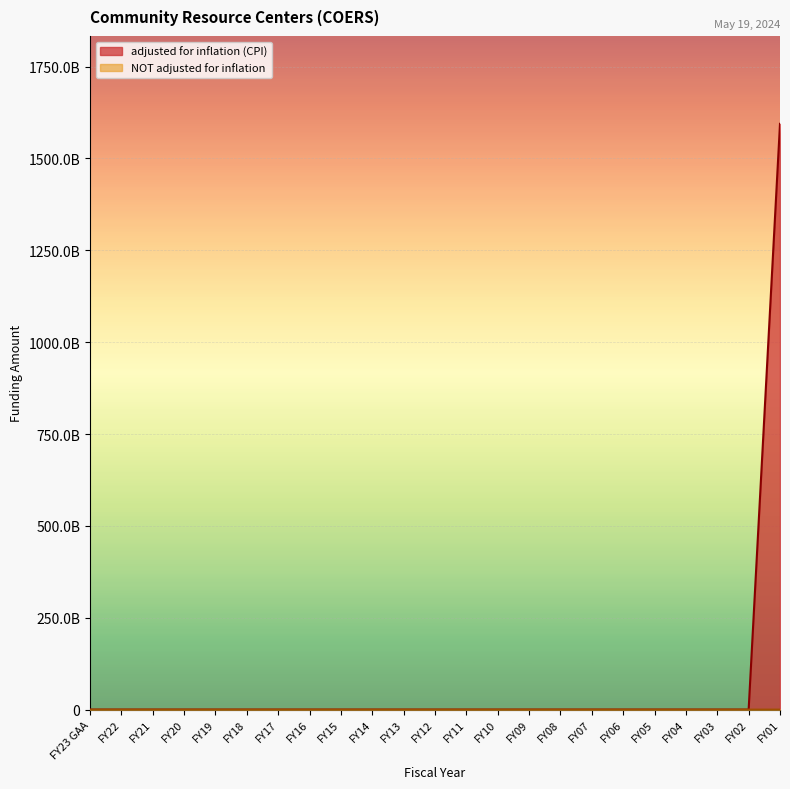

At which category does the chart reach its peak across all series?

FY01